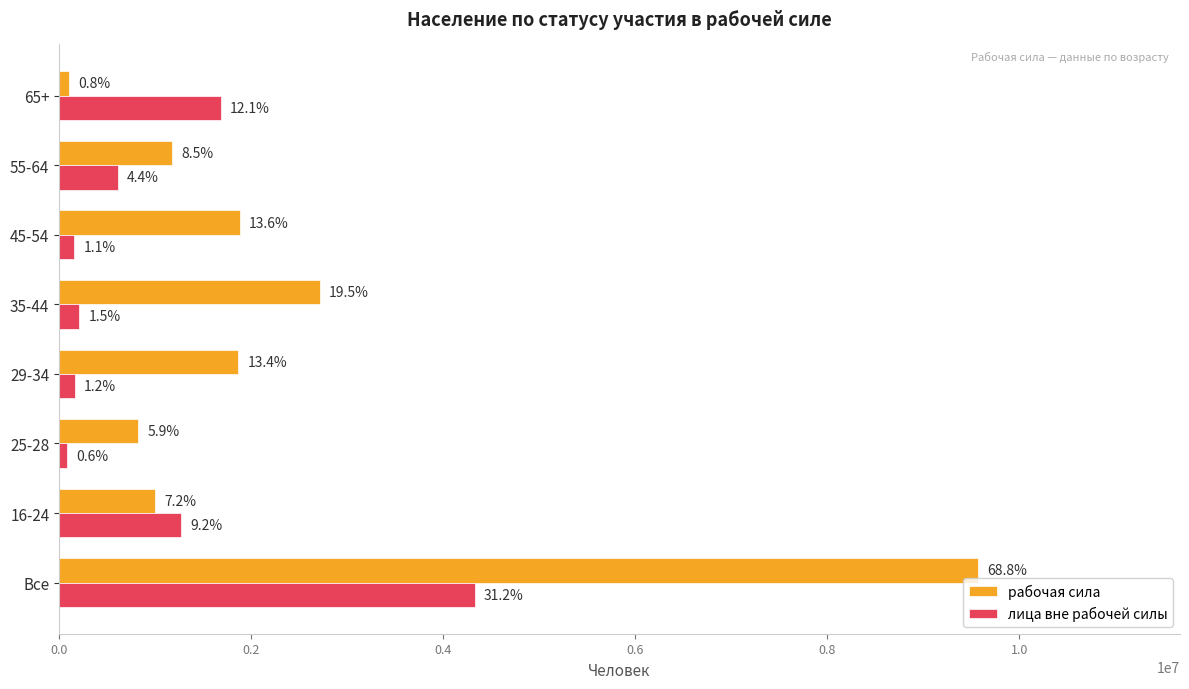

What is the difference between the second highest and second lowest values in the рабочая сила series?

1887758